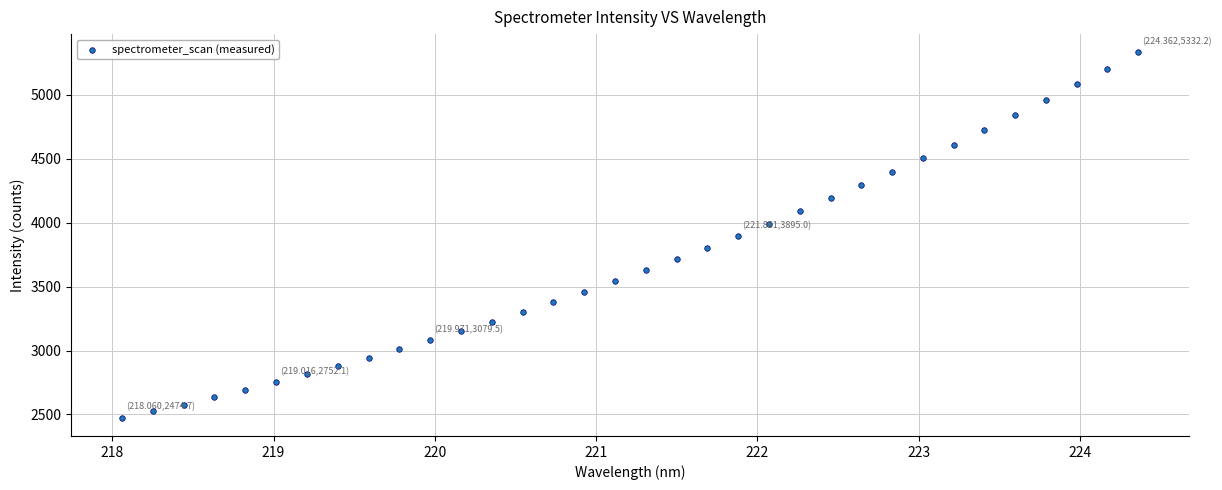

What is the range of Y values (max minus min)?

2857.5